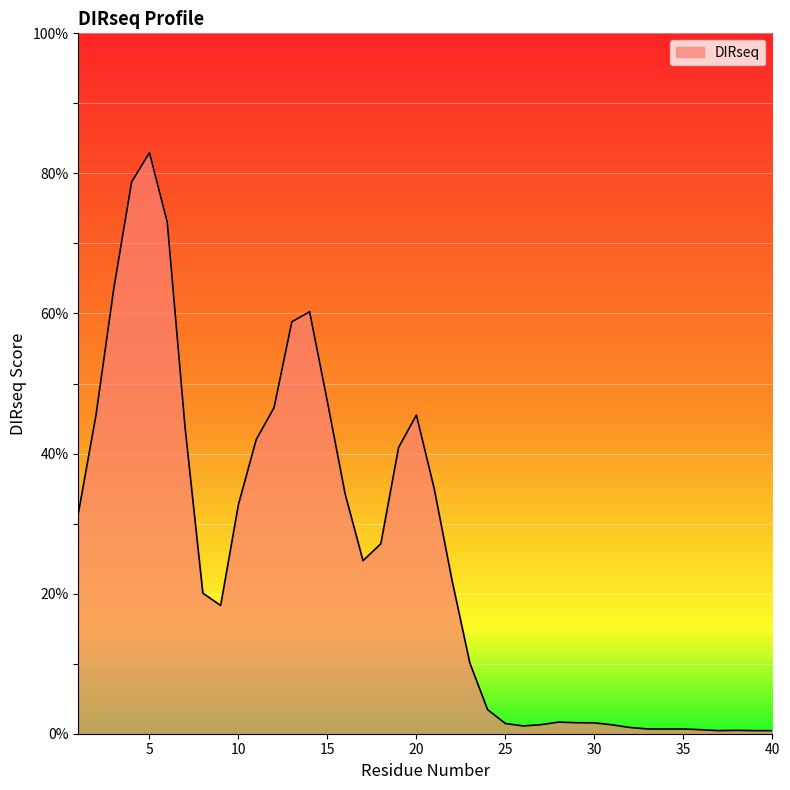

What is the maximum value shown in the chart?

83.0